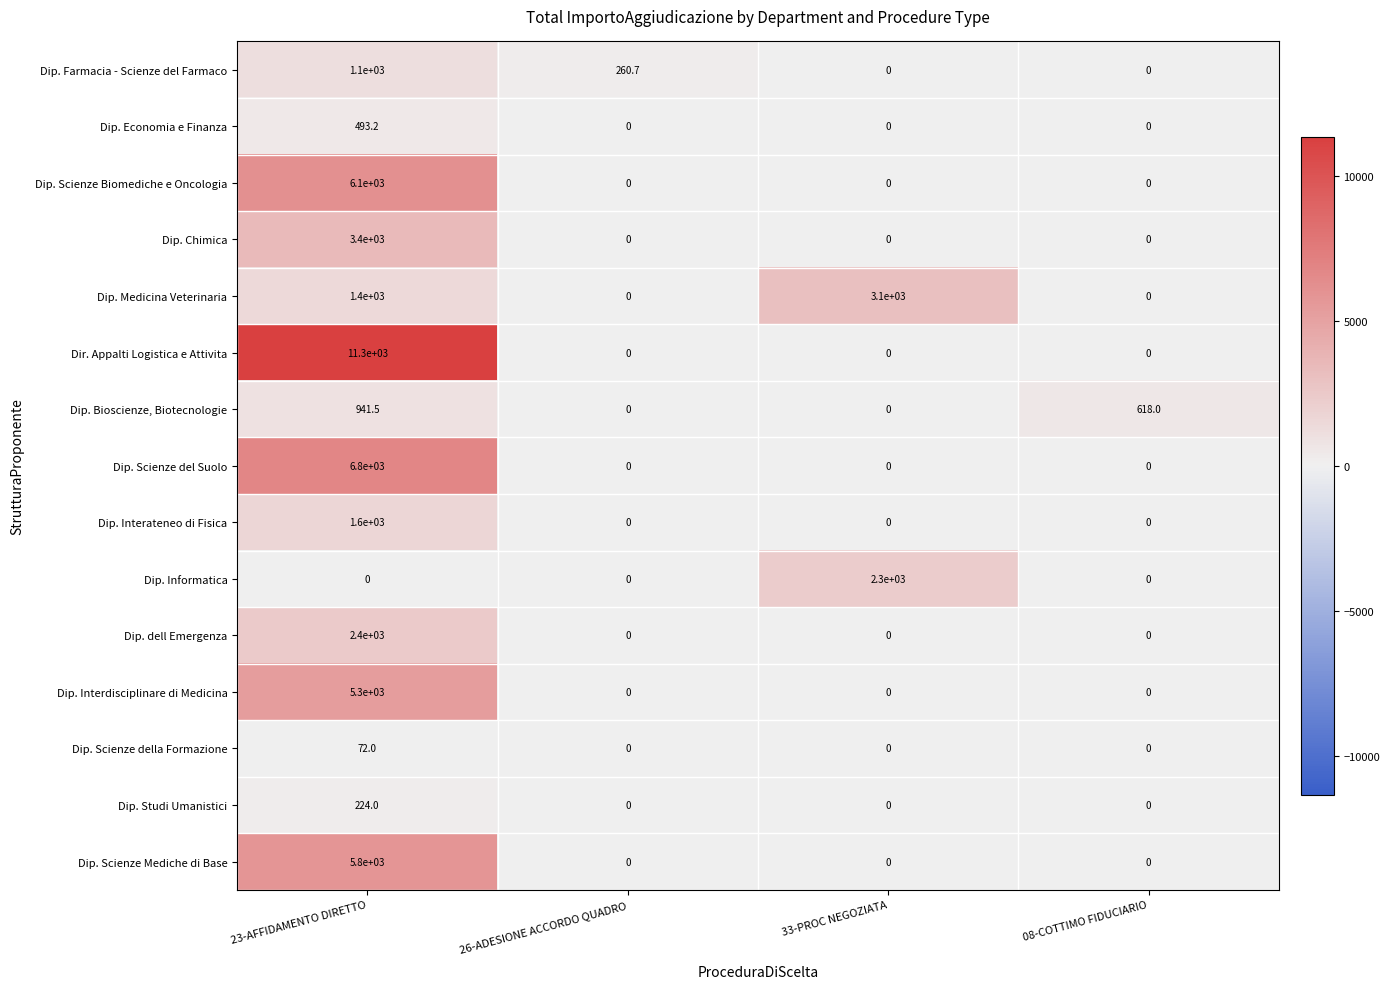

Which series has the largest total across all categories?

Dir. Appalti Logistica e Attivita